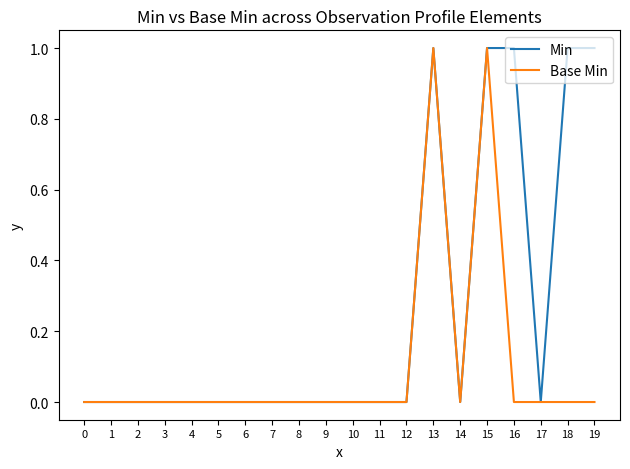

Between 10 and 19, which series saw the biggest shift?

Min